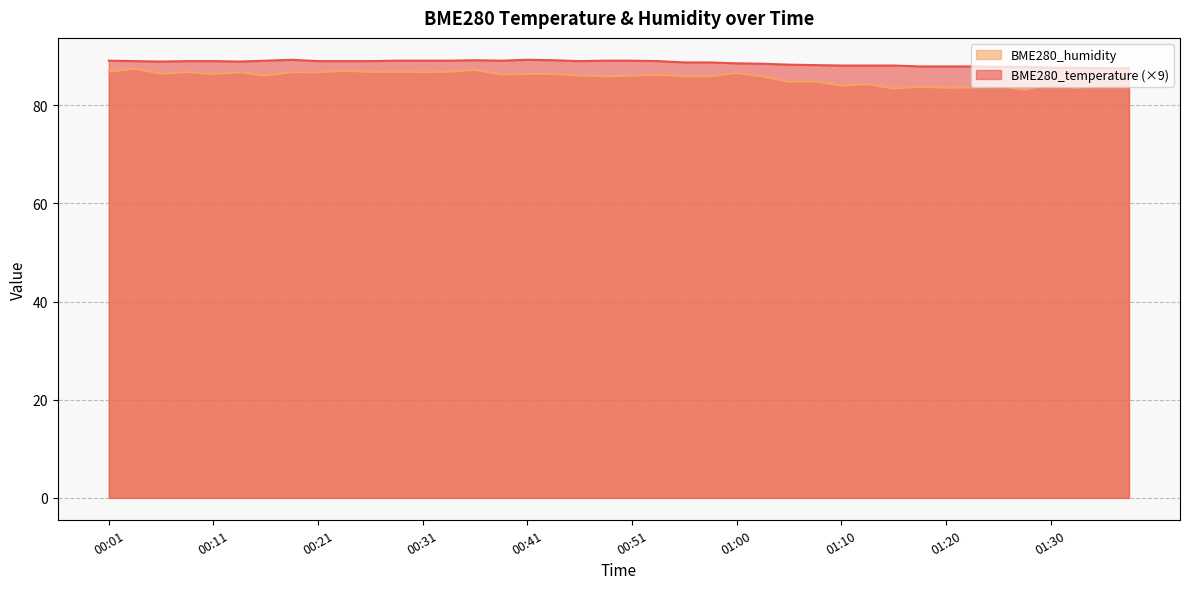

What is the difference between the BME280_temperature values at 01:30 and 00:09?

1.4